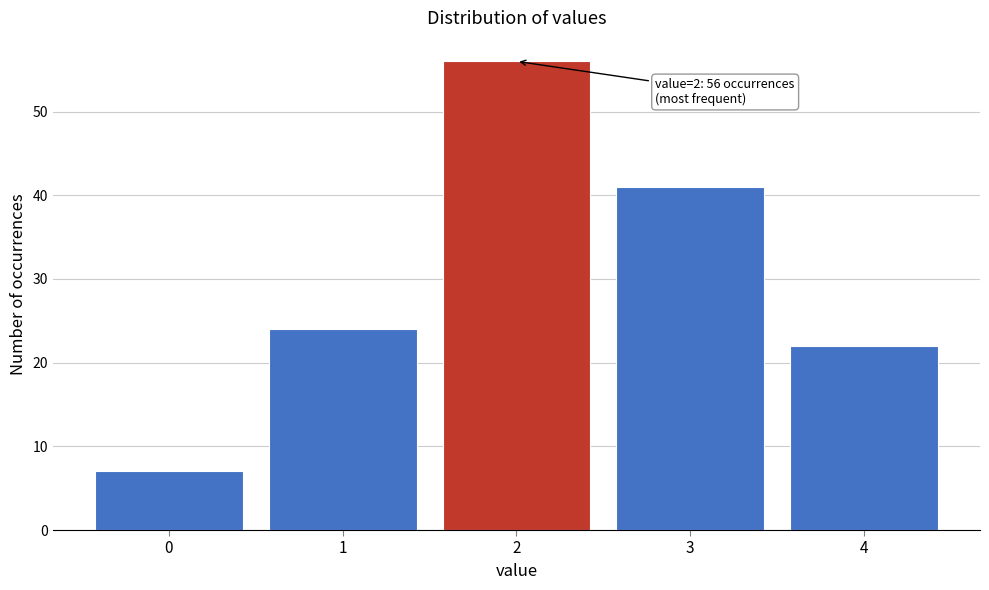

Reading left to right, what are all the values shown in this chart?

7	24	56	41	22